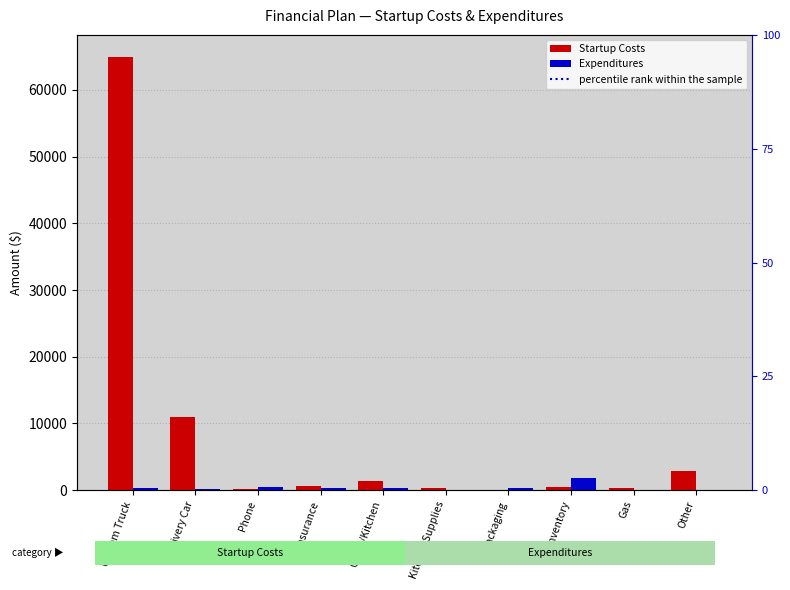

The value of Expenditures at Insurance is 275.0. True or false?

True